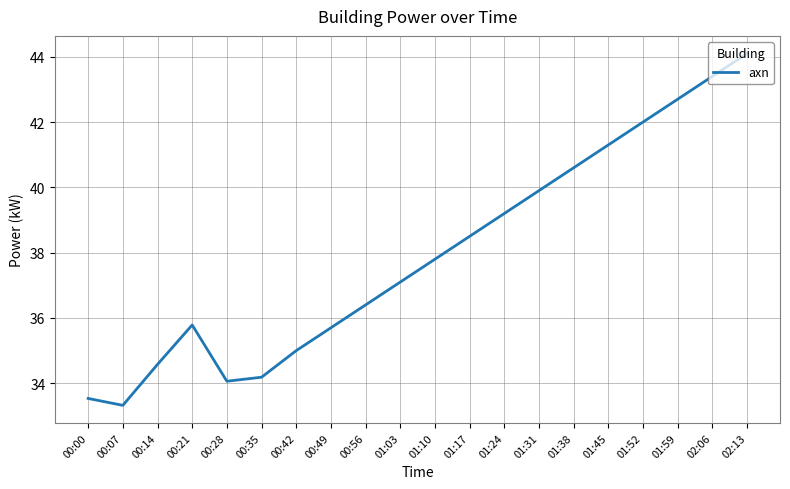

What is the difference between the maximum and minimum values?

10.8